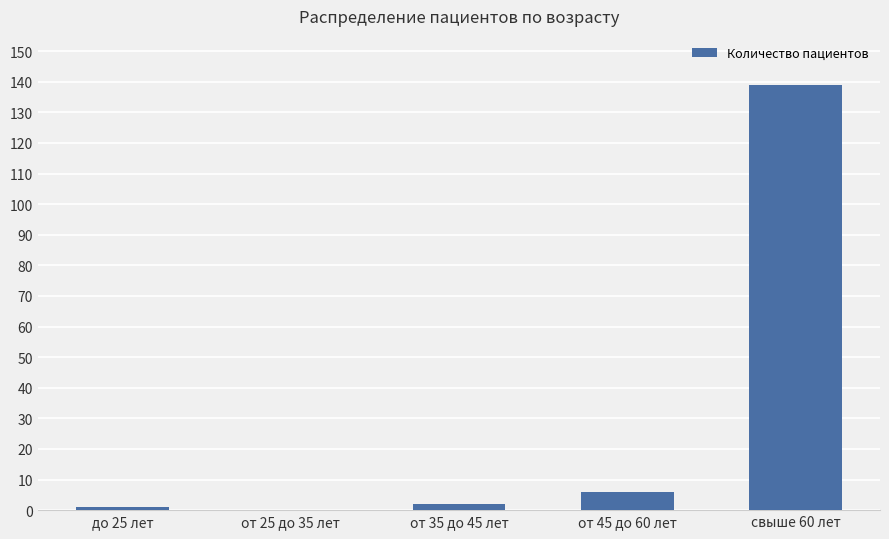

What is the maximum value shown in the chart?

139